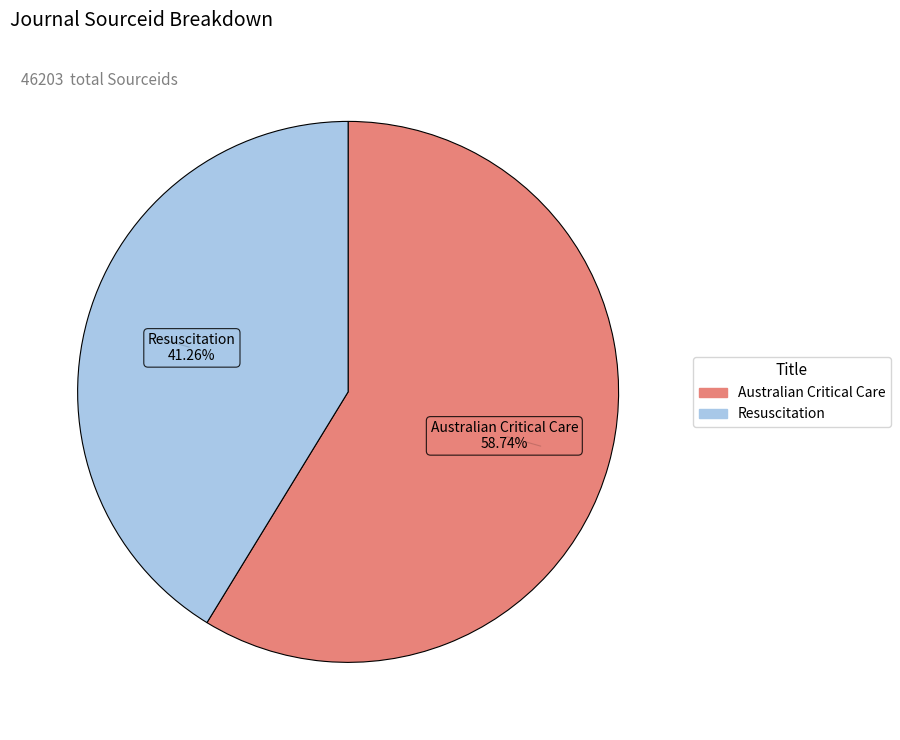

Is it true that Resuscitation is 41% of the pie?

True